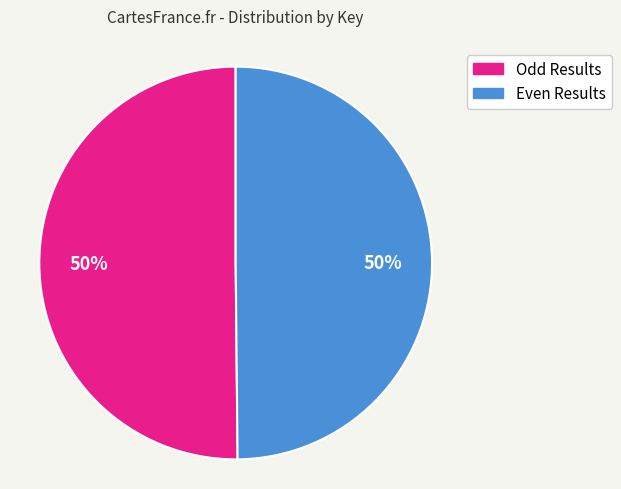

To the nearest percent, what is the average slice percentage?

50%